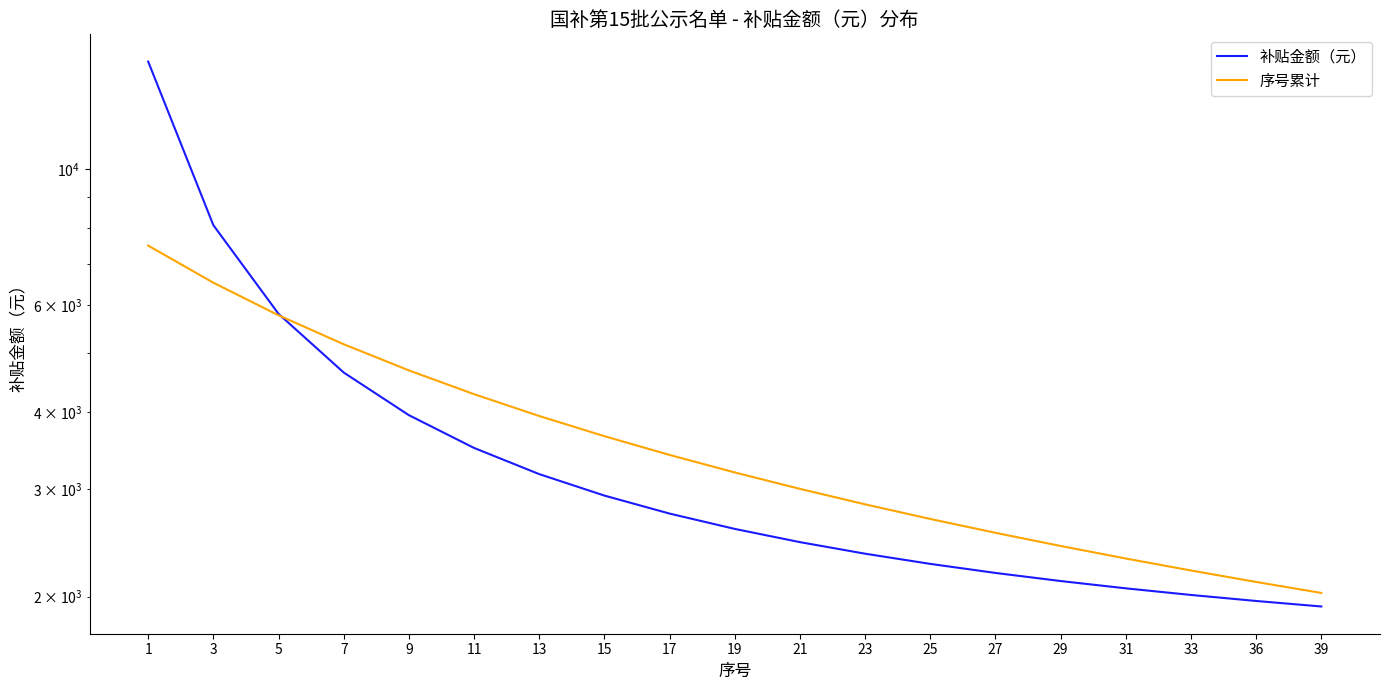

At which label is 序号累计 closest to 4763?

9